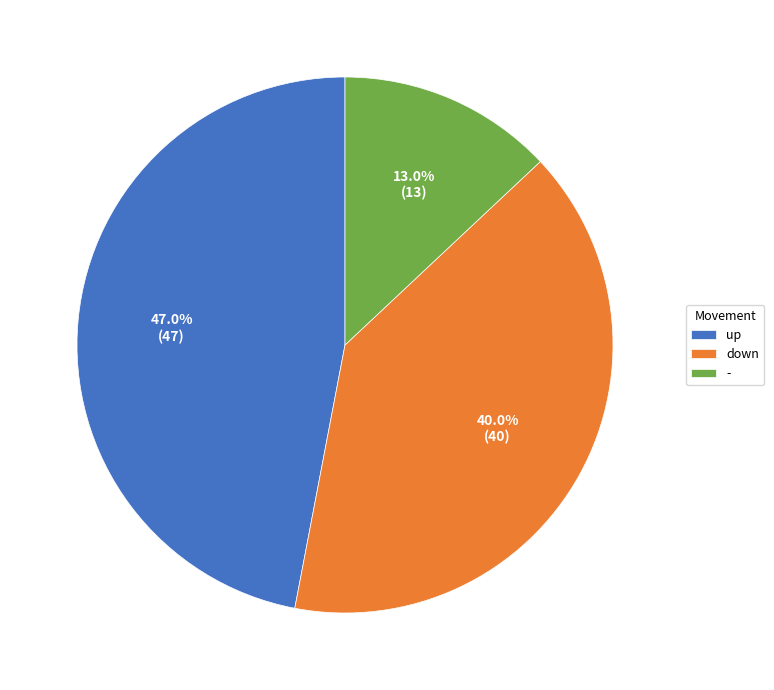

How many slices are in this pie chart?

3